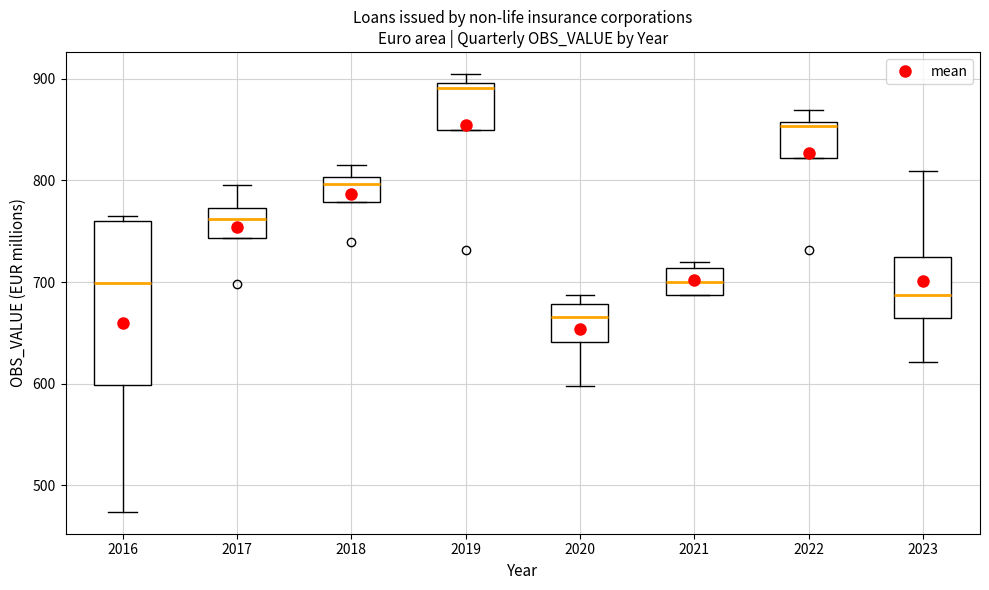

Reading left to right, transcribe this box plot: for each box, give where its median line is, the range the box spans, and where its two whiskers end, as read against the y-axis. The values are not printed on the chart, so give them approximately, as read against the axis.

2016: median 700, box 600 to 760, whiskers 470 to 770
2017: median 760, box 740 to 770, whiskers 740 to 800
2018: median 800 (just below the box's upper edge), box 780 to 800, whiskers 780 to 820
2019: median 890, box 850 to 900, whiskers 850 to 900 (just above the box's upper edge)
2020: median 670, box 640 to 680, whiskers 600 to 690
2021: median 700, box 690 to 710, whiskers 690 to 720
2022: median 850, box 820 to 860, whiskers 820 to 870
2023: median 690, box 660 to 720, whiskers 620 to 810